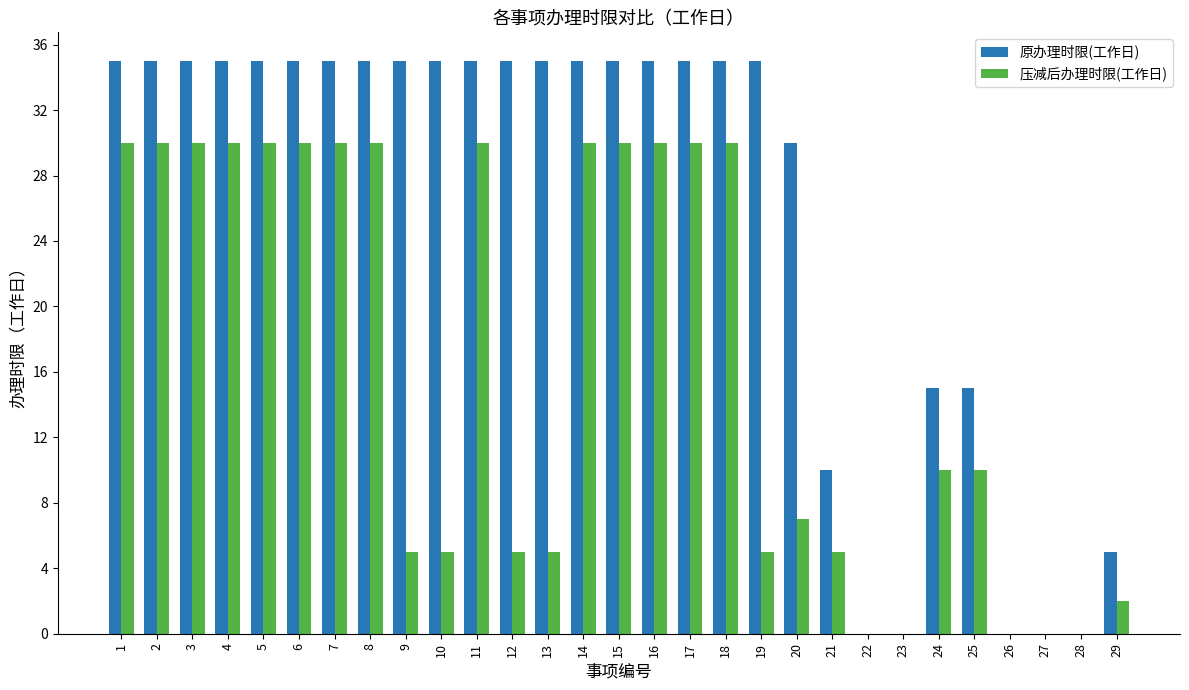

Is the value of 原办理时限(工作日) at 27 greater than the value of 压减后办理时限(工作日) at 16?

No